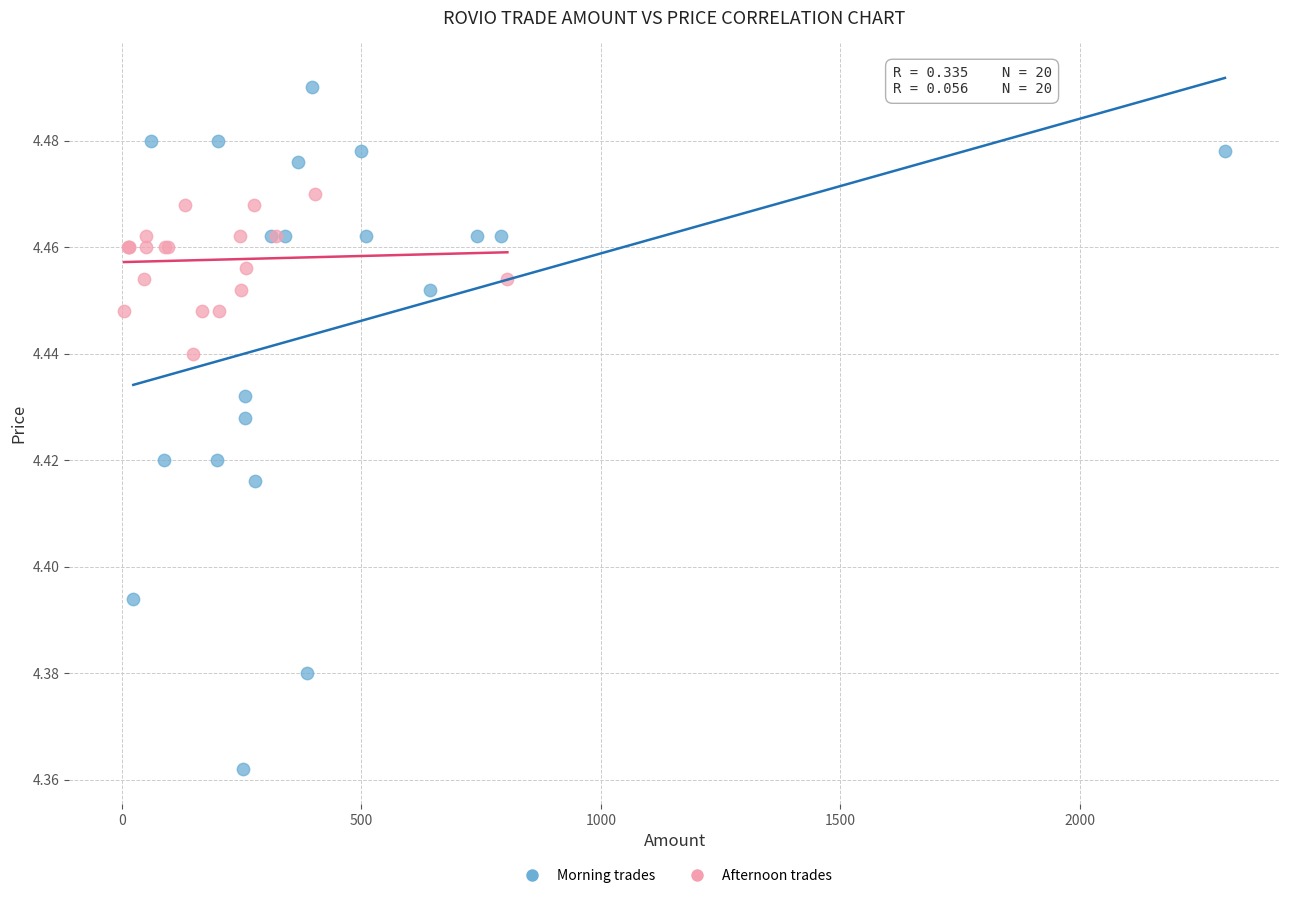

Which series has the largest Y range (max minus min)?

Morning trades